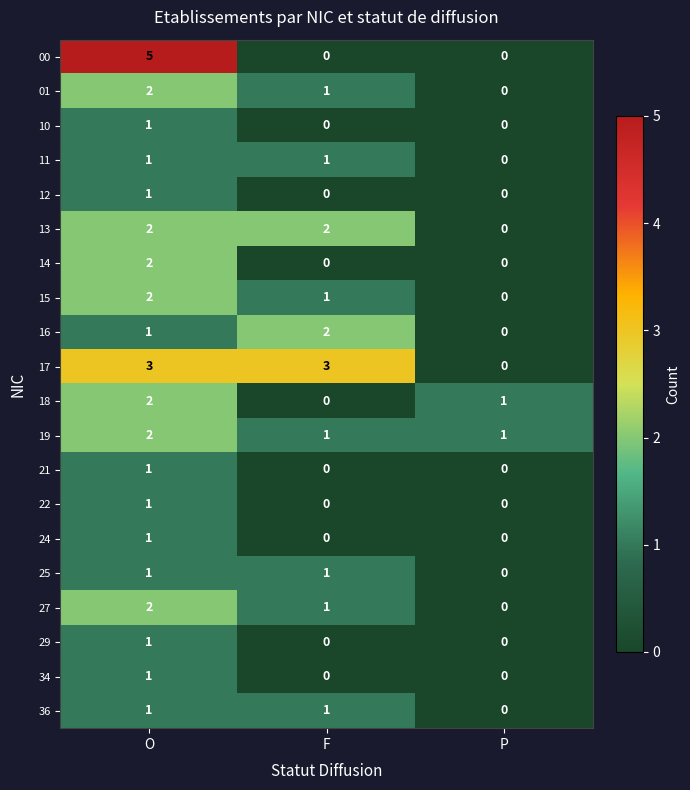

Count the number of data series in this chart.

20